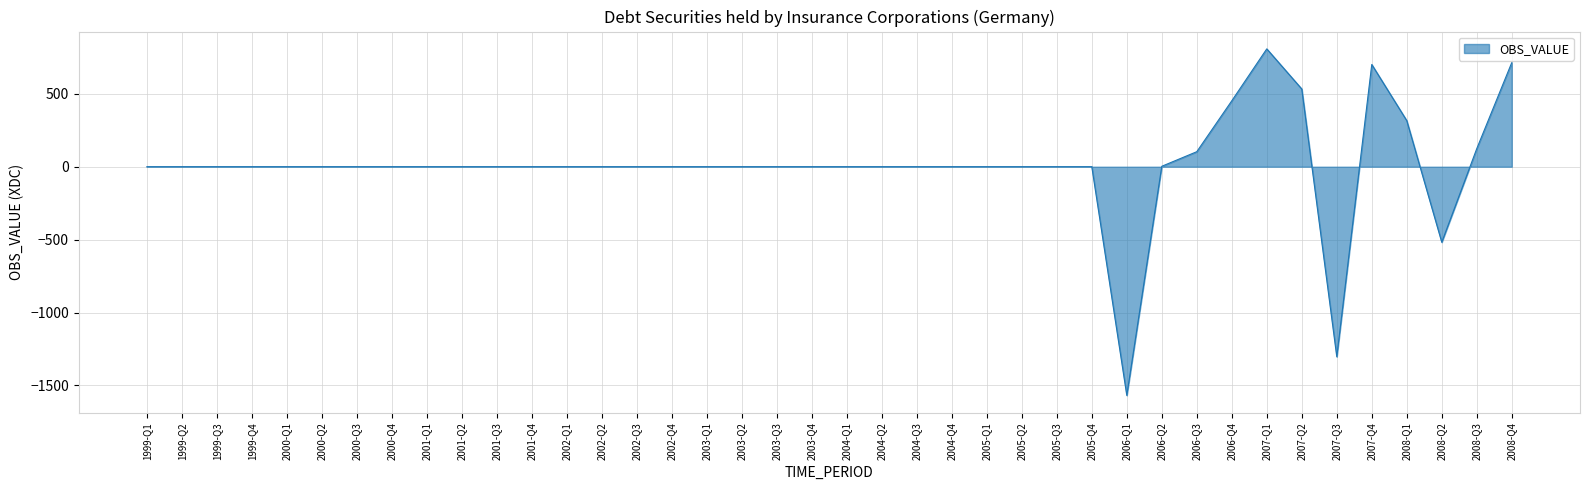

At which label is the value closest to -380?

2008-Q2